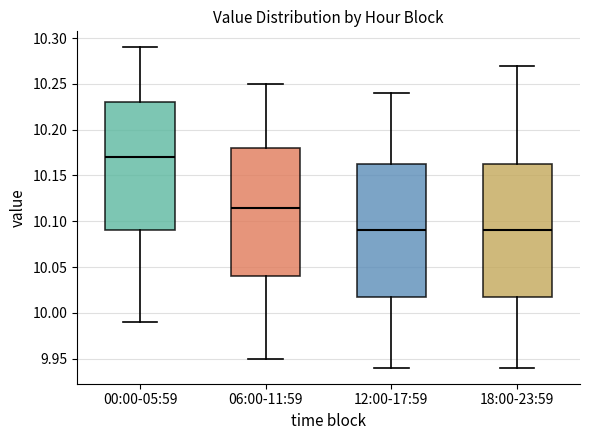

Where does the upper whisker of the box for 00:00-05:59 end on the y-axis? The values are not printed on the chart, so give them approximately, as read against the axis.

10.290